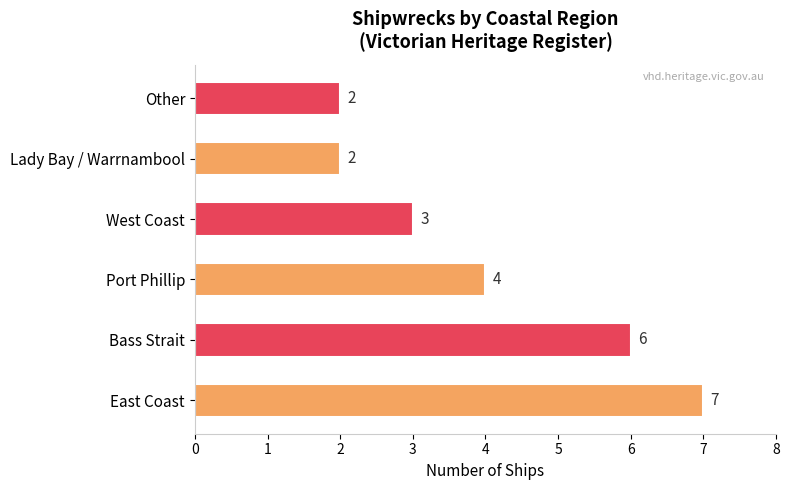

Count the values in the range 2 to 6.

5